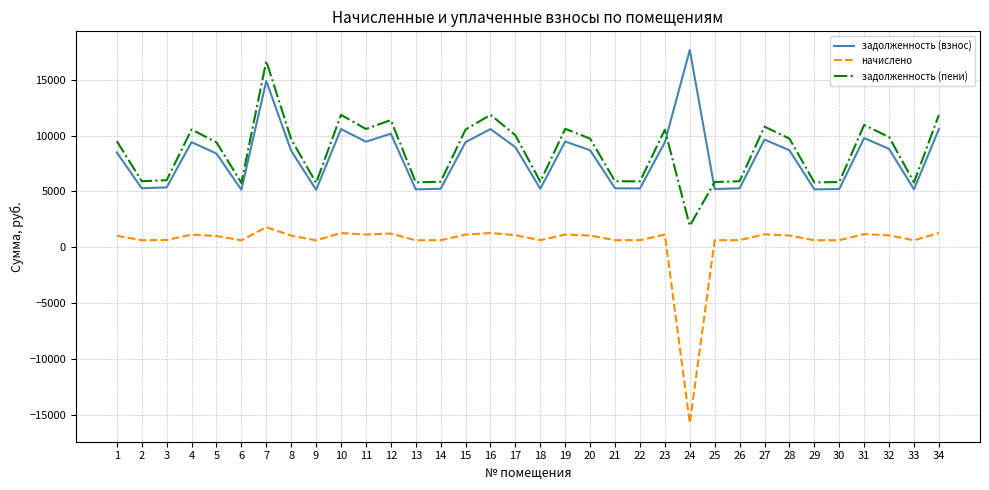

True or false: задолженность (пени) and начислено intersect in this chart.

False